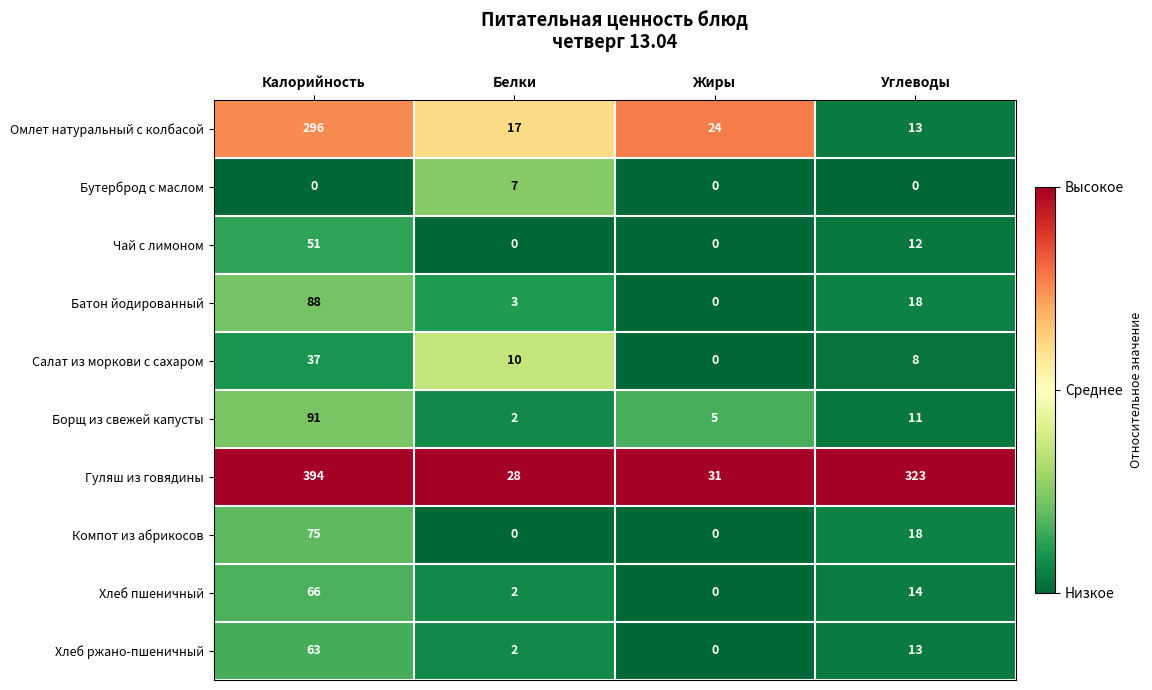

What is the sum of all Бутерброд с маслом values?

7